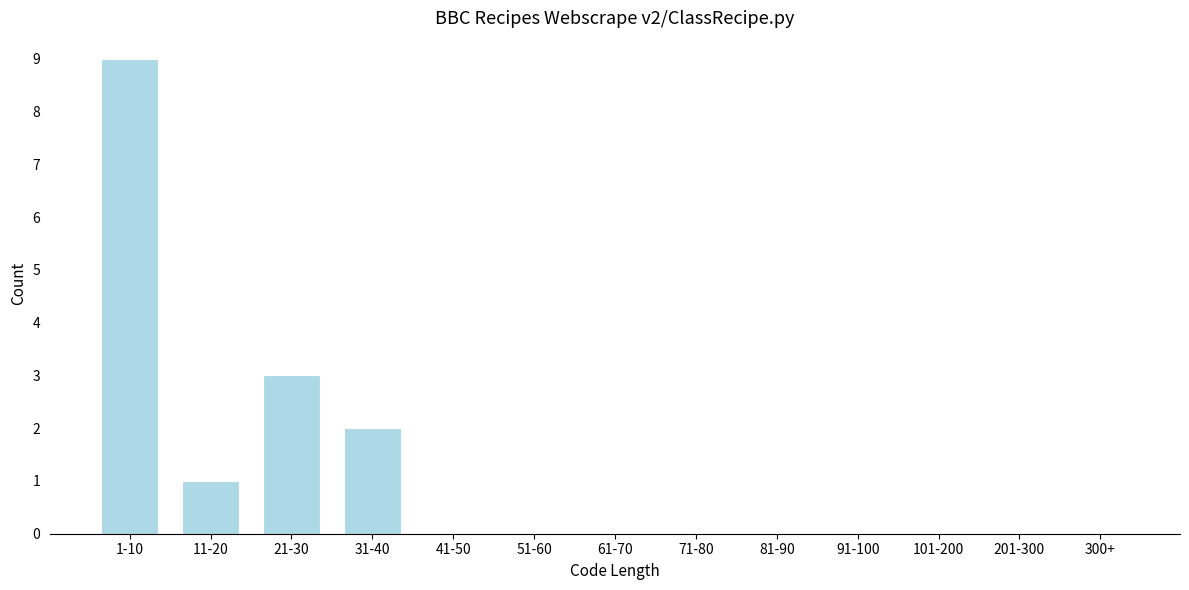

Reading left to right, transcribe all the data shown in this chart.

1-10=9	11-20=1	21-30=3	31-40=2	41-50=0	51-60=0	61-70=0	71-80=0	81-90=0	91-100=0	101-200=0	201-300=0	300+=0